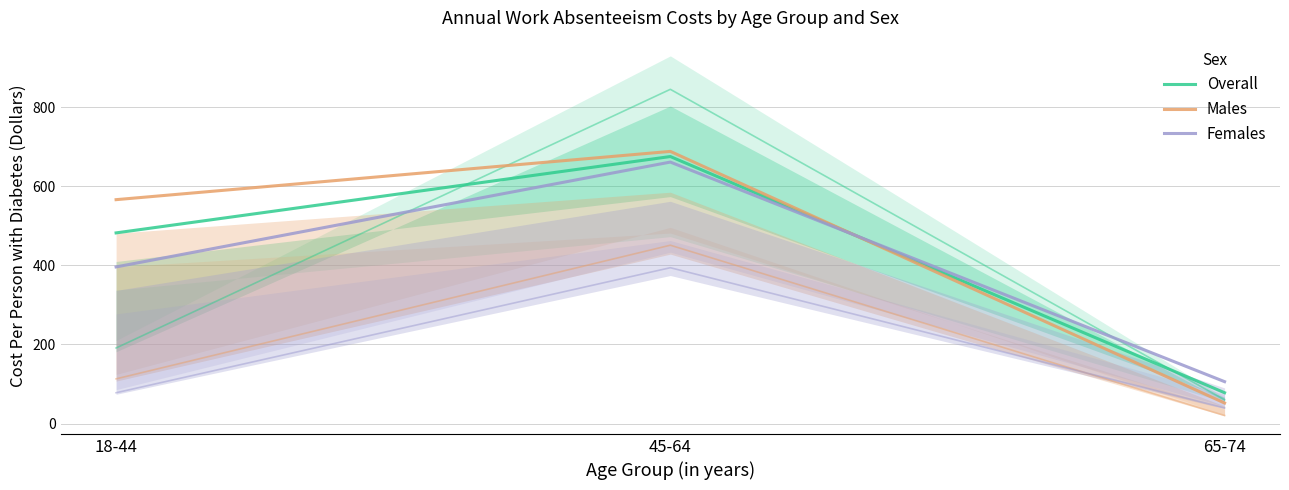

Reading right to left, what are all the values shown in this chart?

Overall: 78	675	482
Males: 52	688	566
Females: 106	661	396